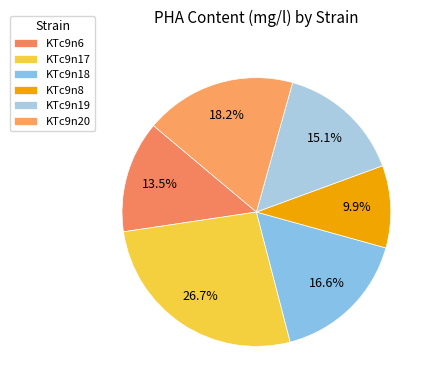

Is there any slice that represents more than half of the pie?

No